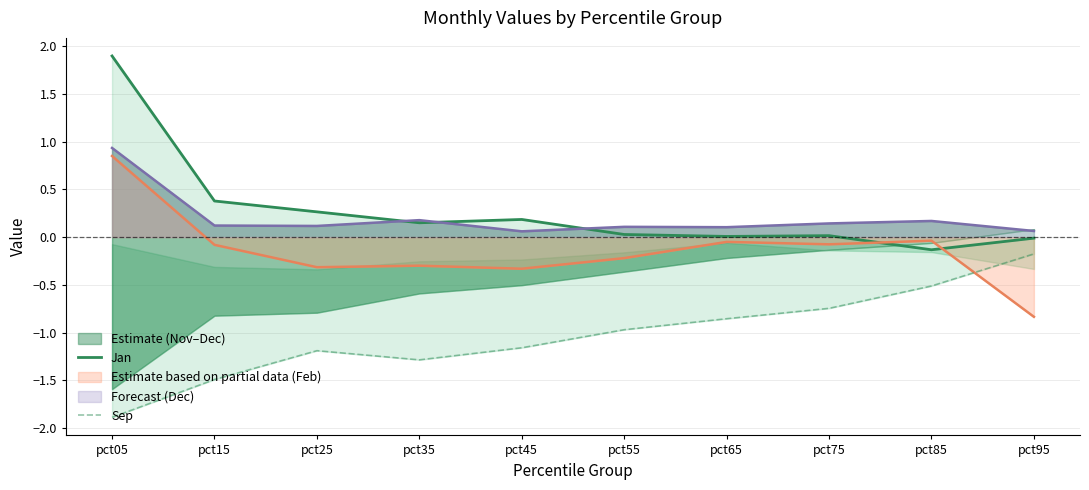

At which category does Jan reach its first local valley?

pct35